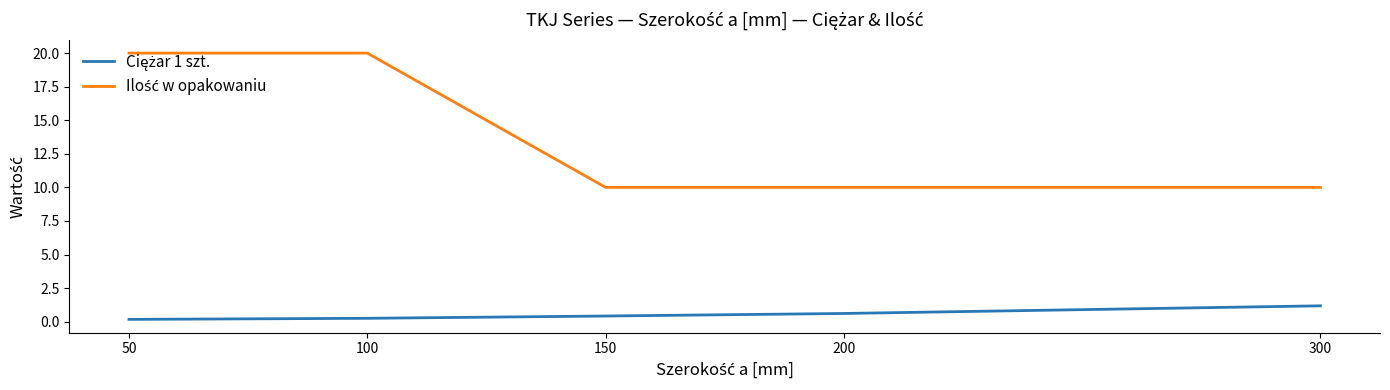

Count the number of data series in this chart.

2